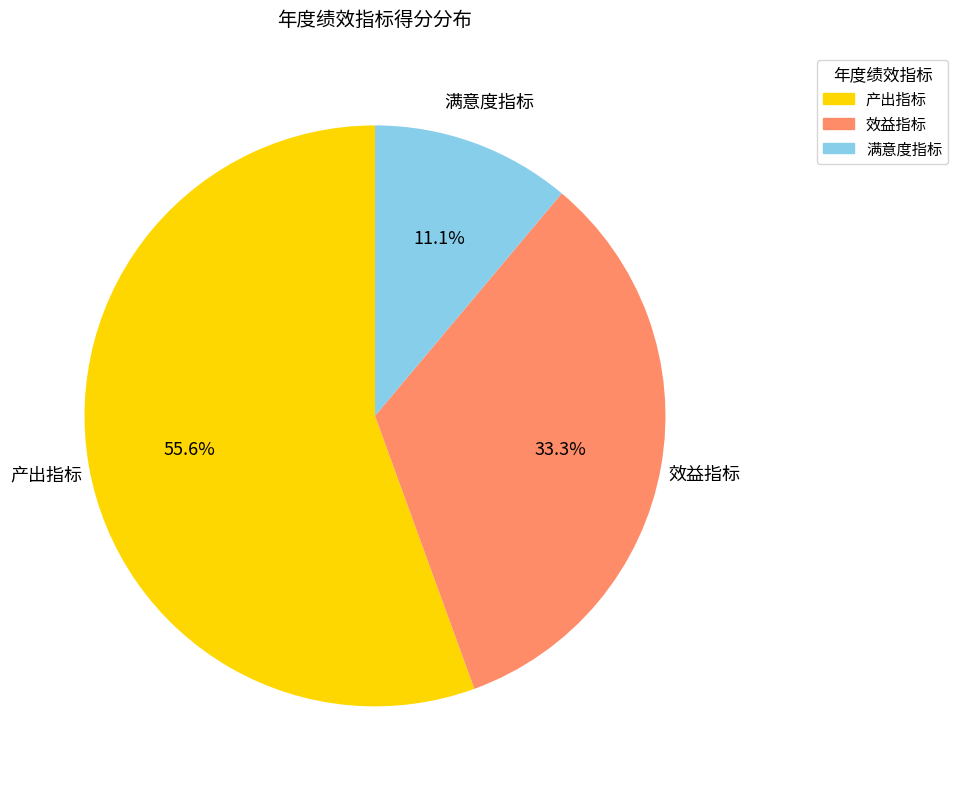

Is there a majority slice in this chart?

Yes